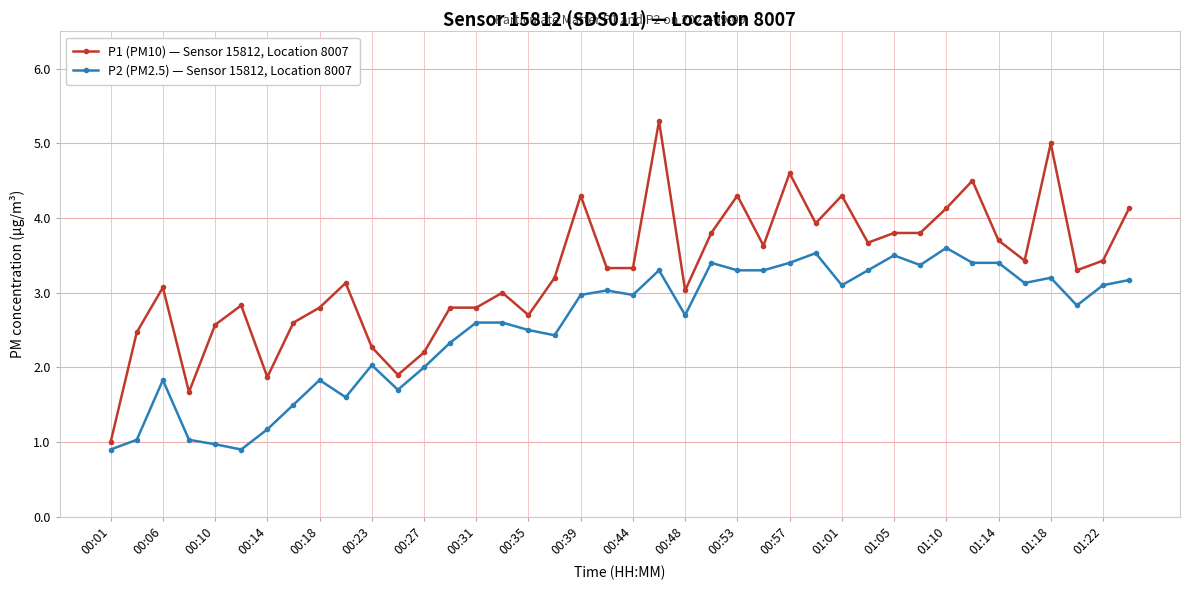

What is the value of the P1 (PM10) — Sensor 15812, Location 8007 point at the 27th from the left?

4.6